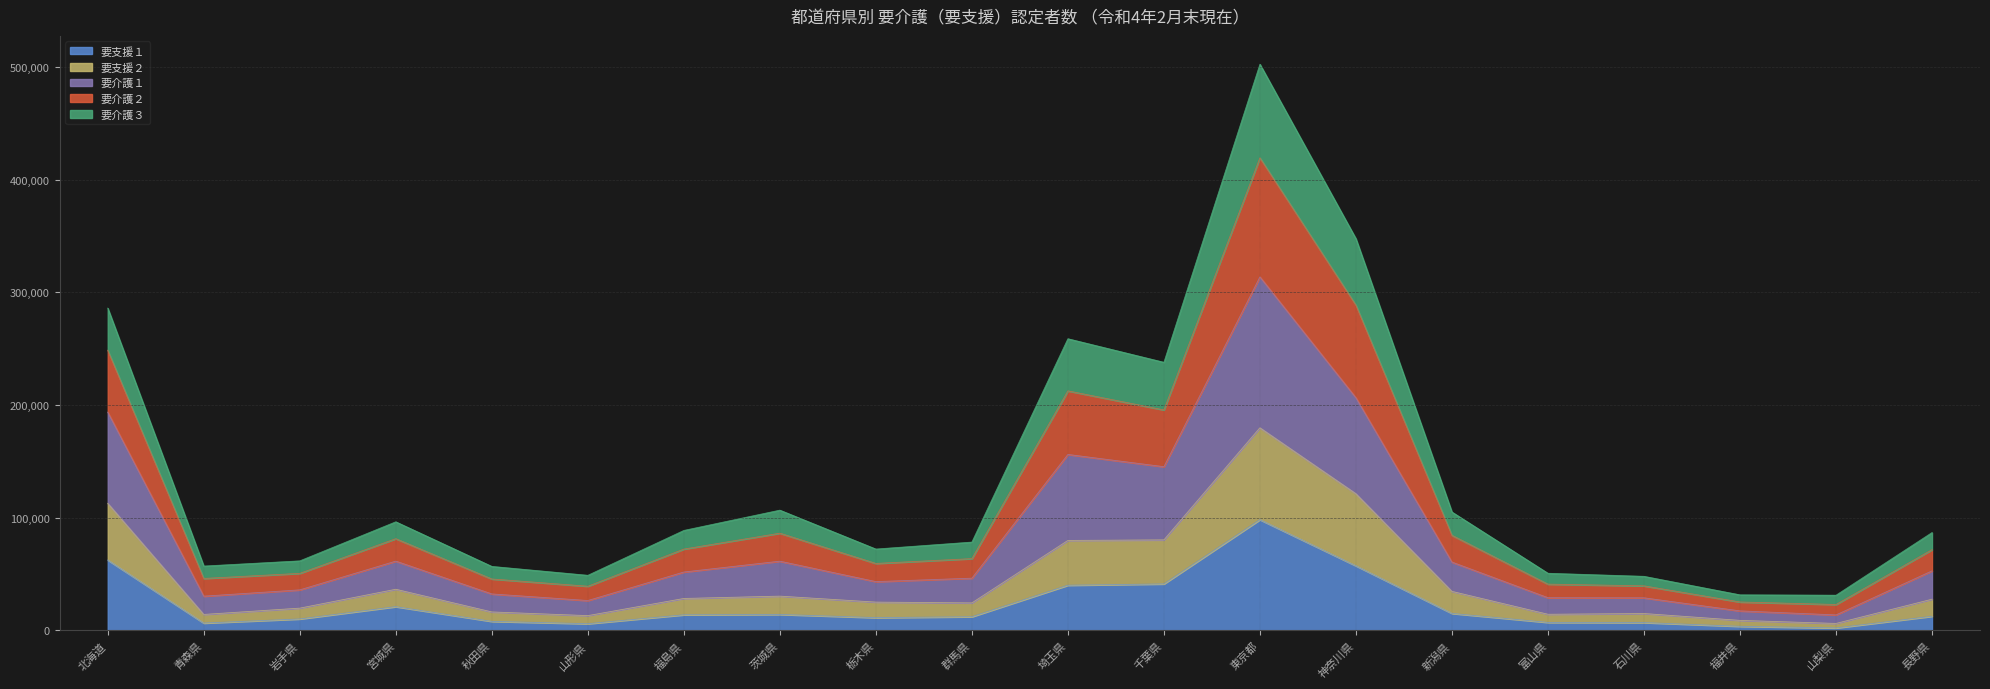

At which label does 要支援１ reach its peak?

東京都